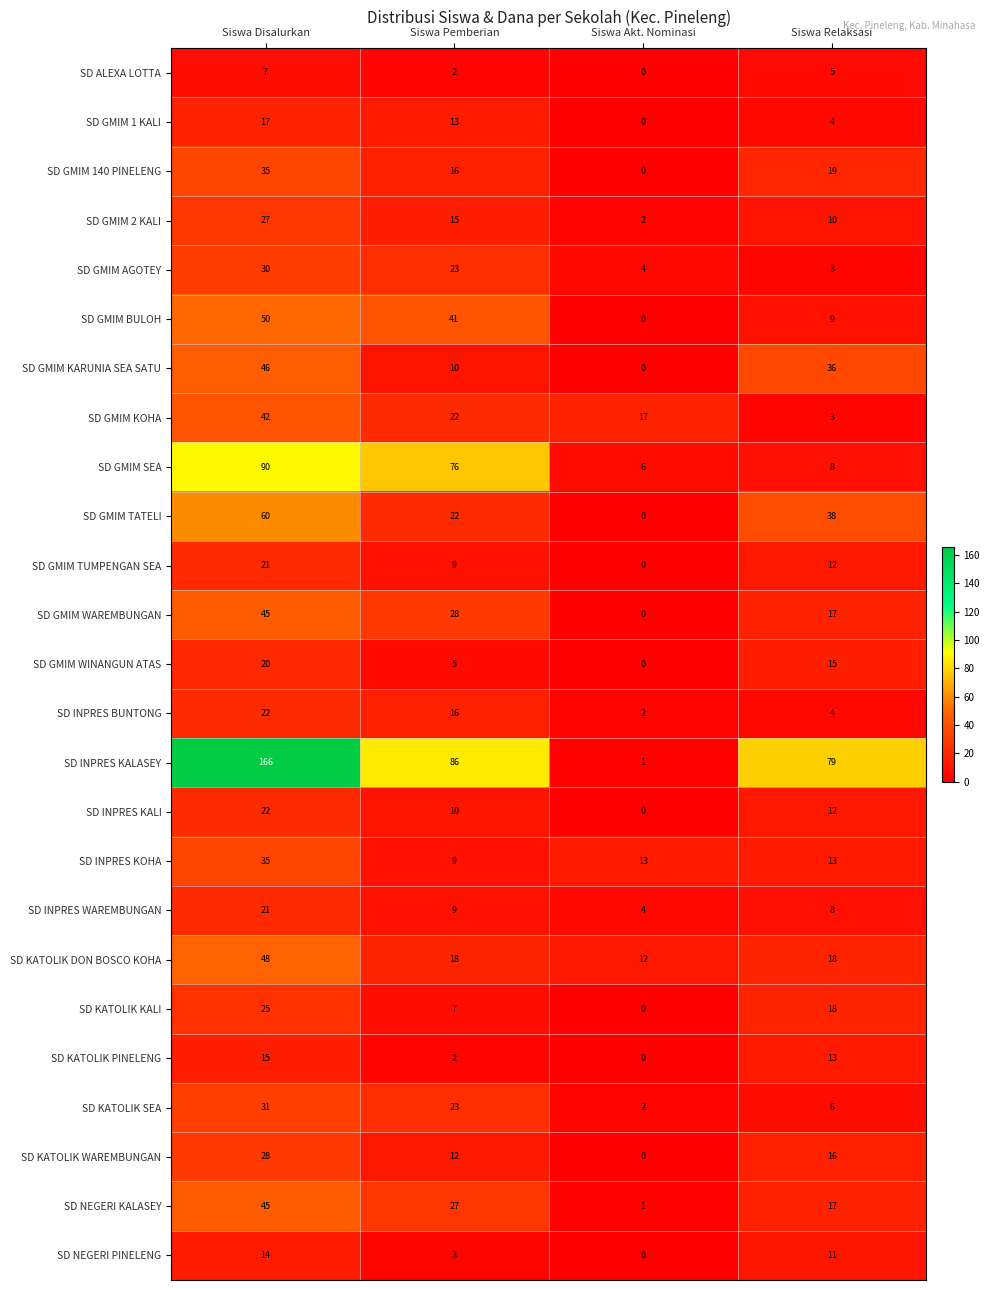

Which category has the lowest value across all series?

Siswa Akt. Nominasi